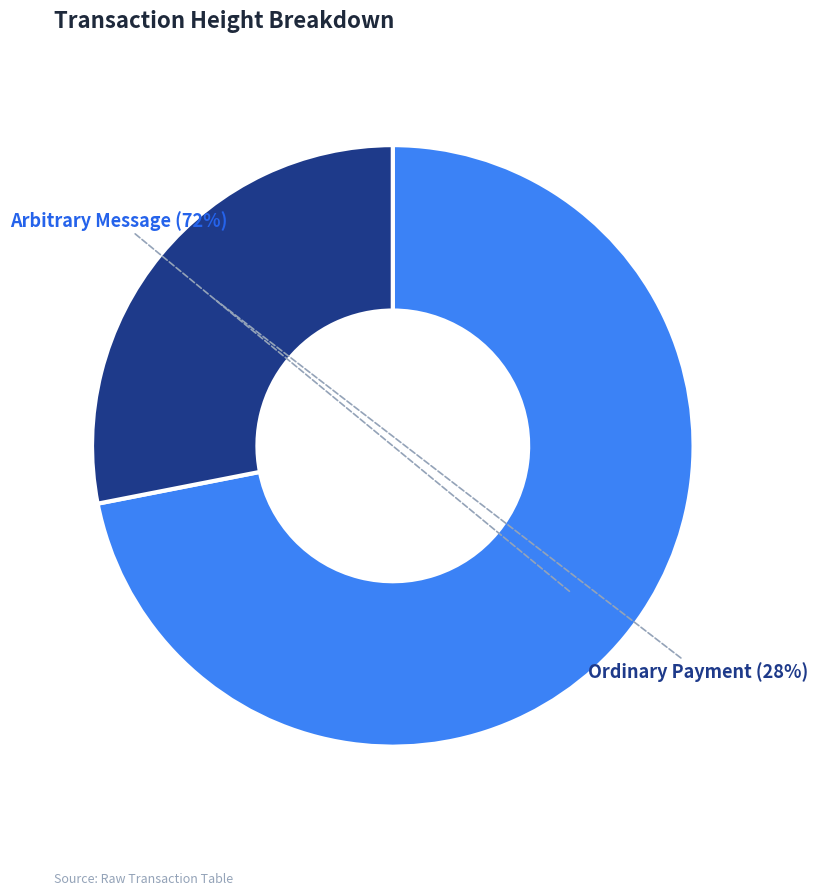

The Ordinary Payment slice represents 28% of the pie. True or false?

True